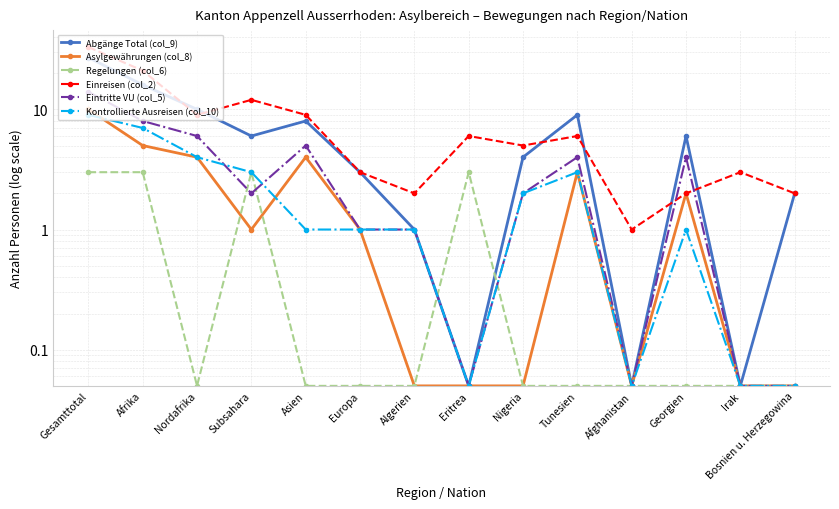

What is the average value of the Asylgewährungen (col_8) series?

2.2